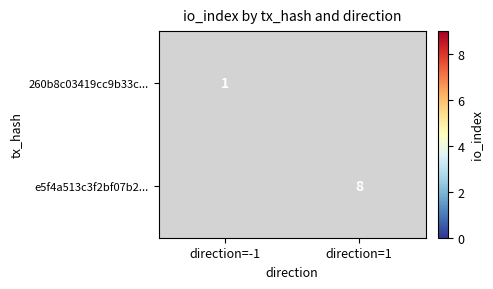

The value of 260b8c03419cc9b33c... at direction=-1 is 1. True or false?

True